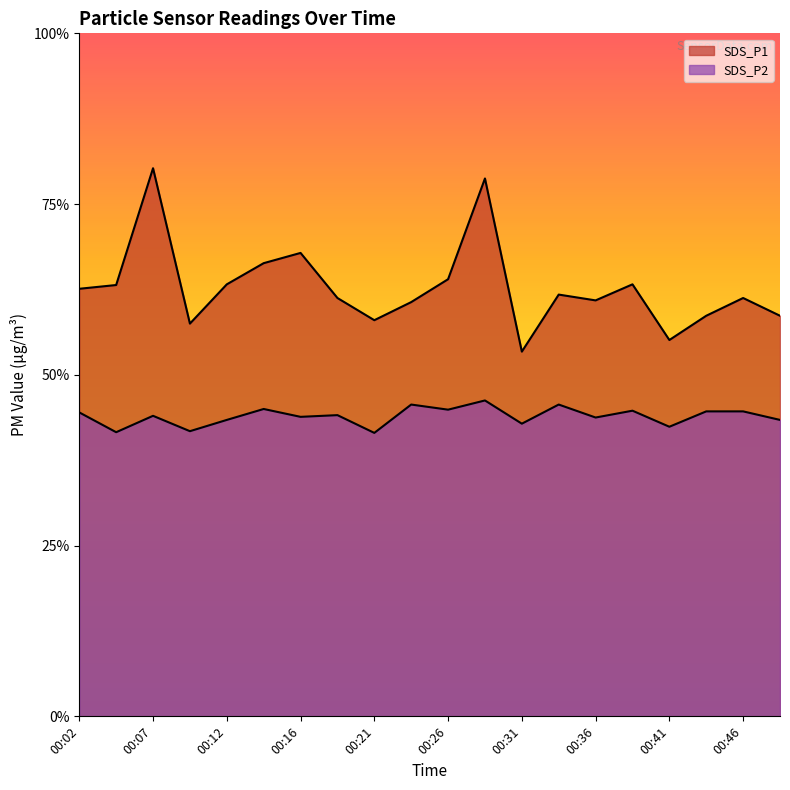

Which series has the largest total across all categories?

SDS_P1